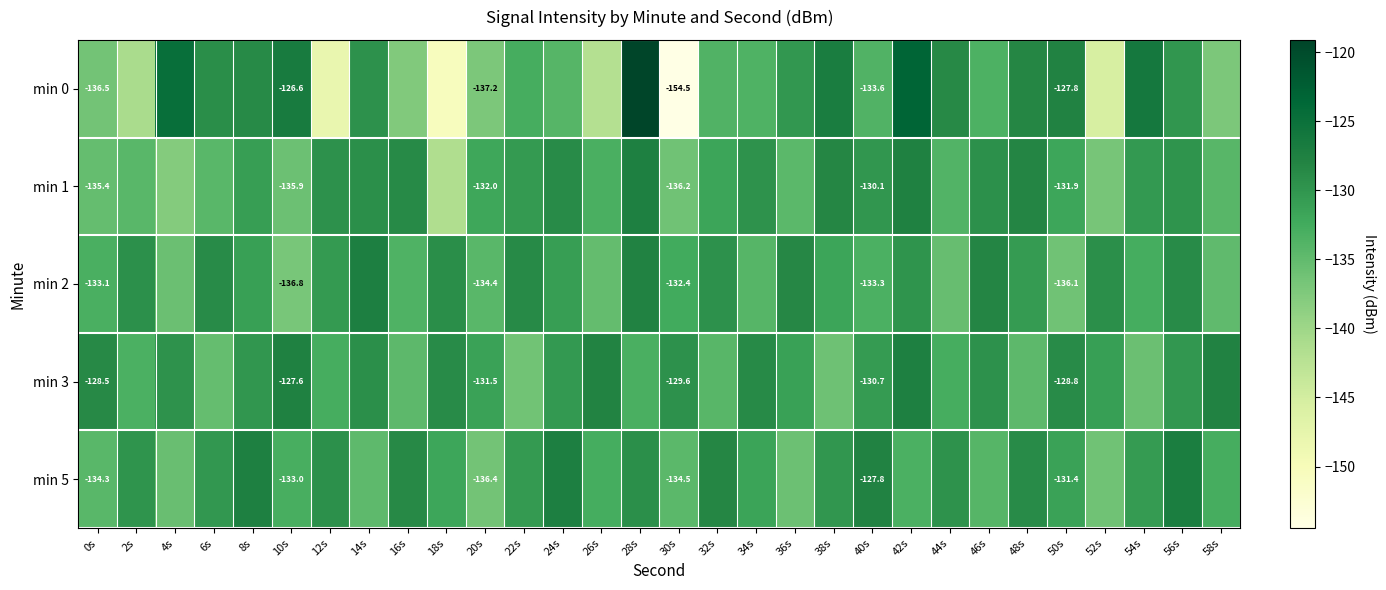

Count the number of categories in the chart.

30